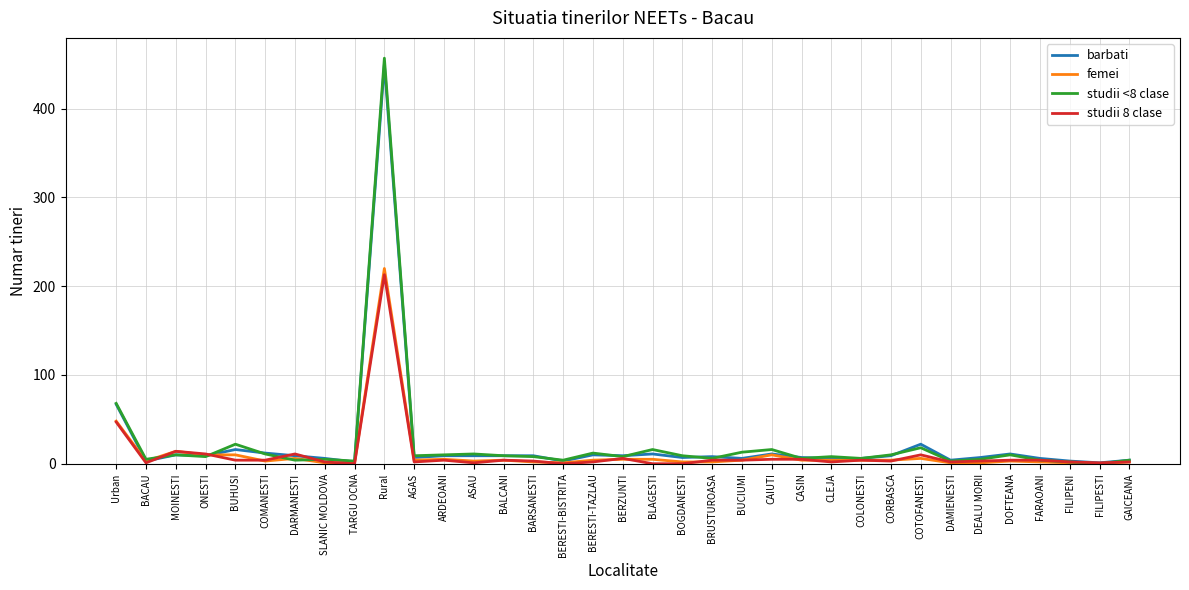

At which category is the sum across all series the highest?

Rural